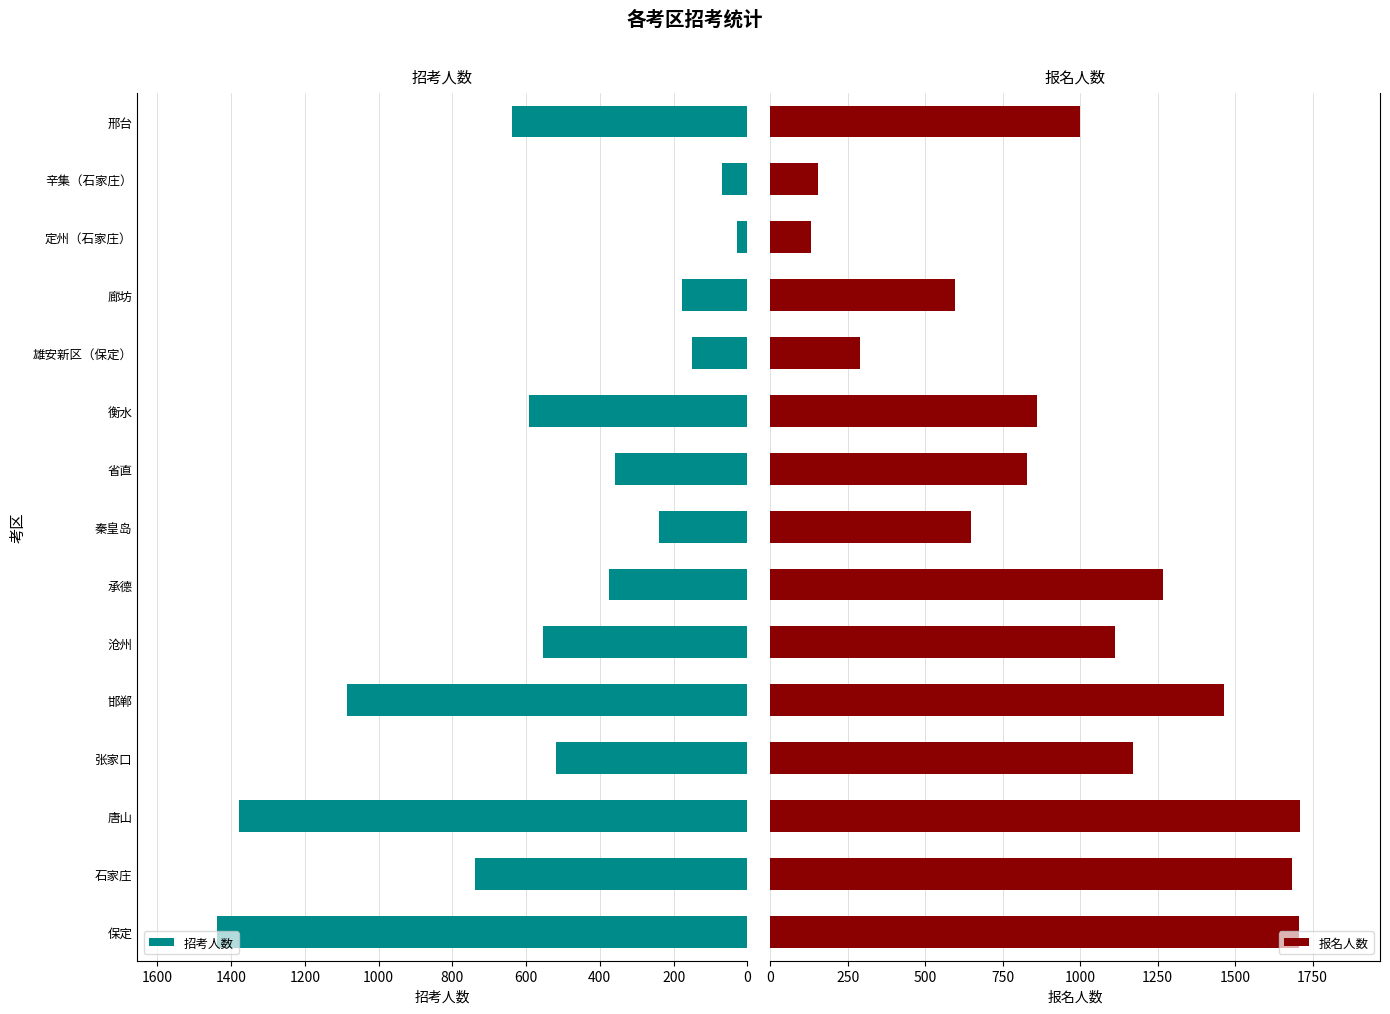

What is the difference between the second highest and second lowest values in the 招考人数 series?

1307